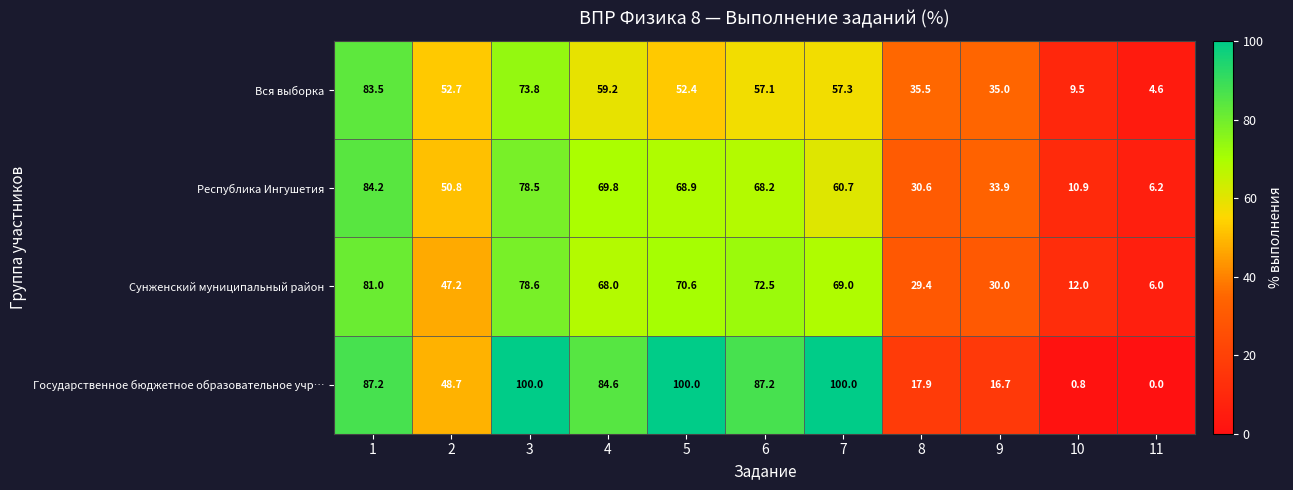

How many categories are shown in the chart?

11